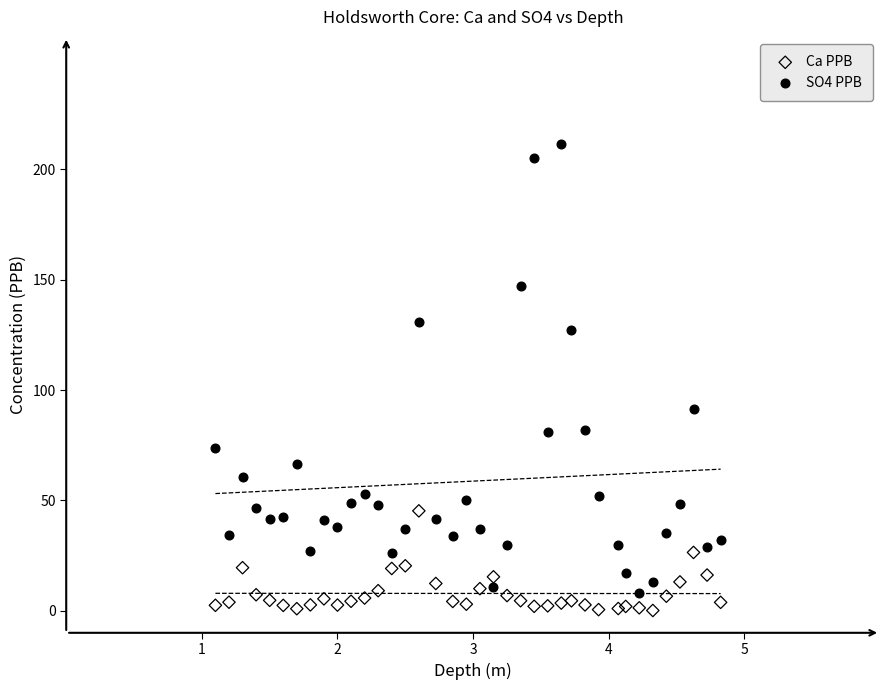

What is the X range (max minus min) for the scatter plot?

3.7